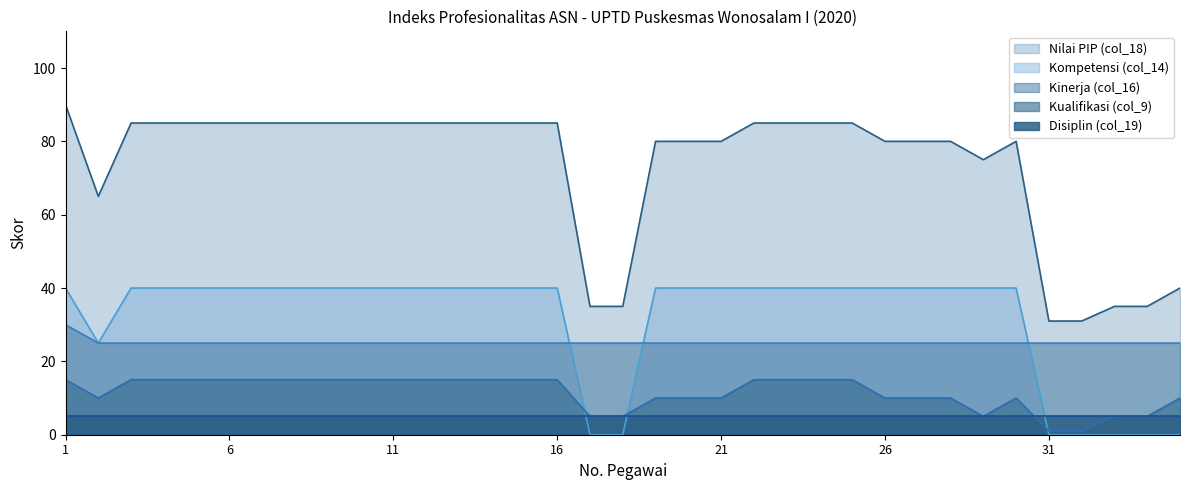

True or false: Kompetensi (col_14) and Nilai PIP (col_18) intersect in this chart.

False